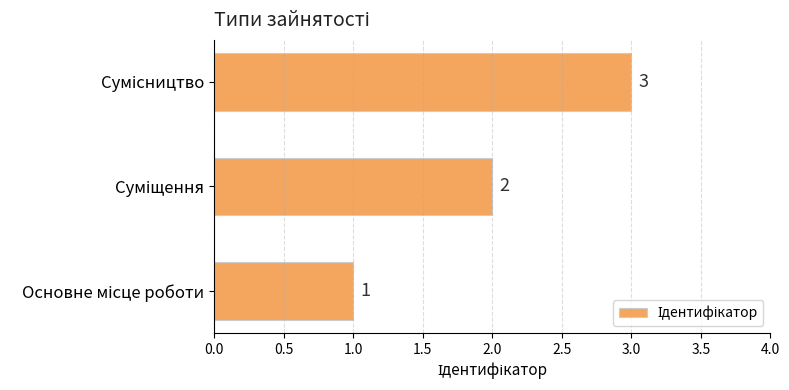

How many values are between 1 and 3?

3